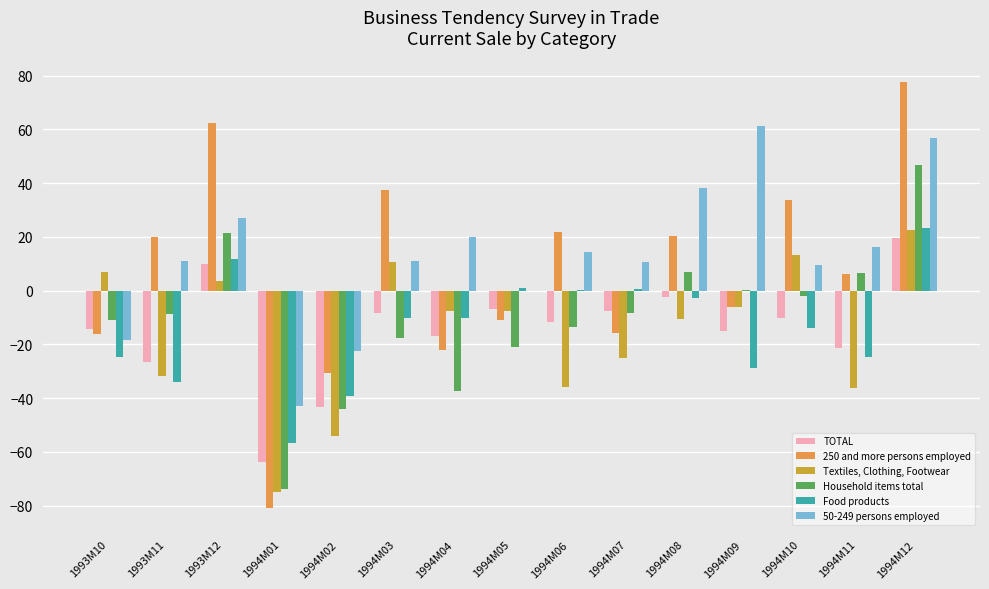

At which label is Food products closest to -16?

1994M10